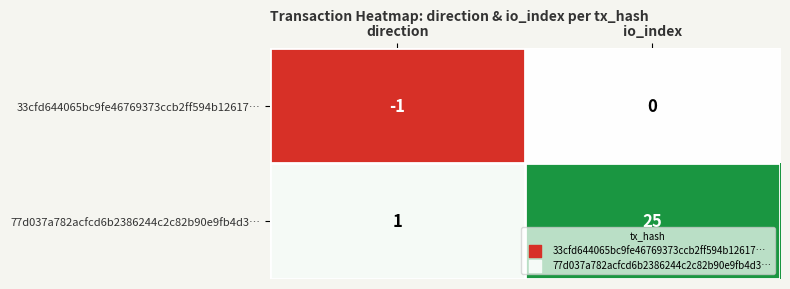

At which label is 77d037a782acfcd6b2386244c2c82b90e9fb4d3… closest to 13?

direction